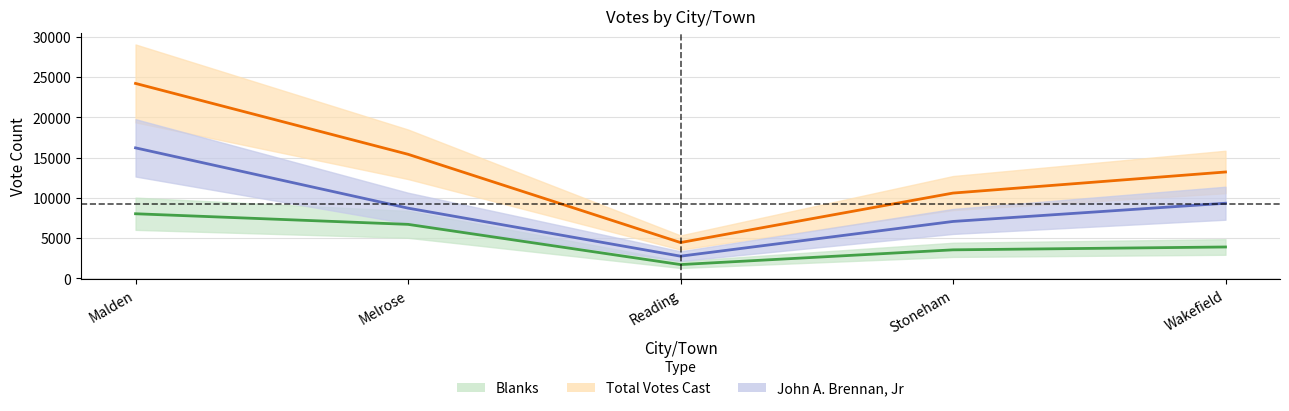

How many values in the Blanks series are below 3882?

2